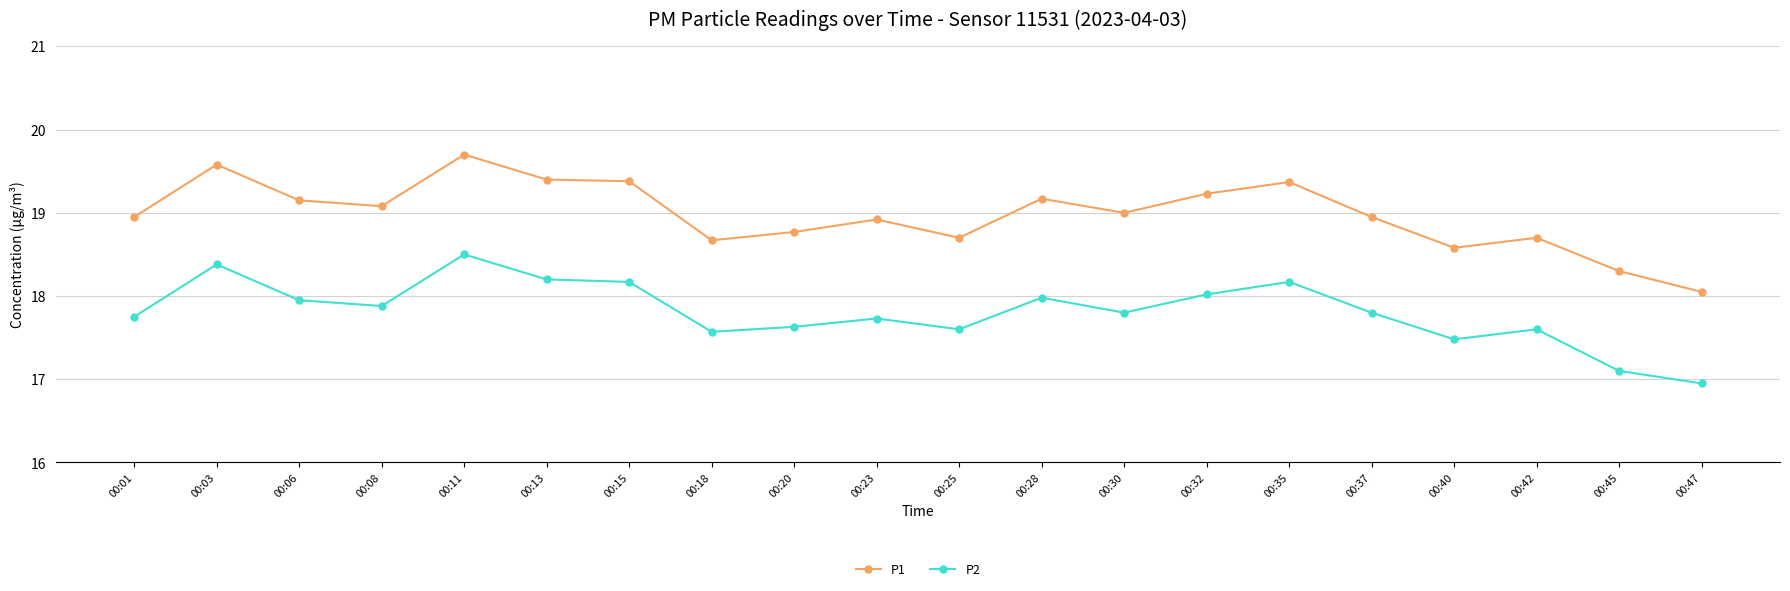

At which label is P1 closest to 18?

00:47